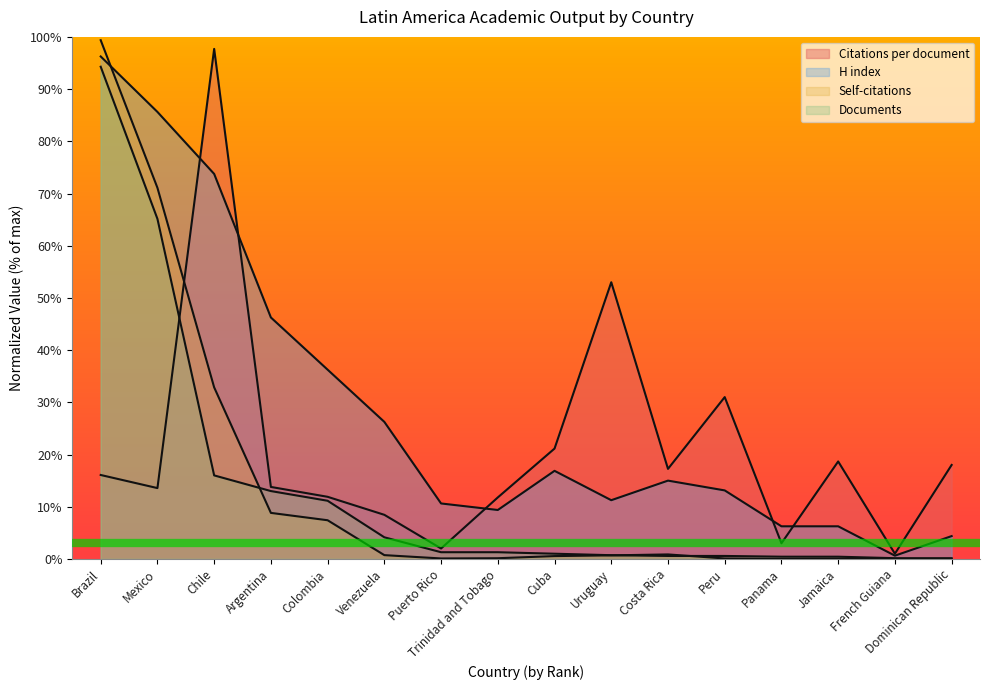

True or false: Documents and H index cross at least once.

False